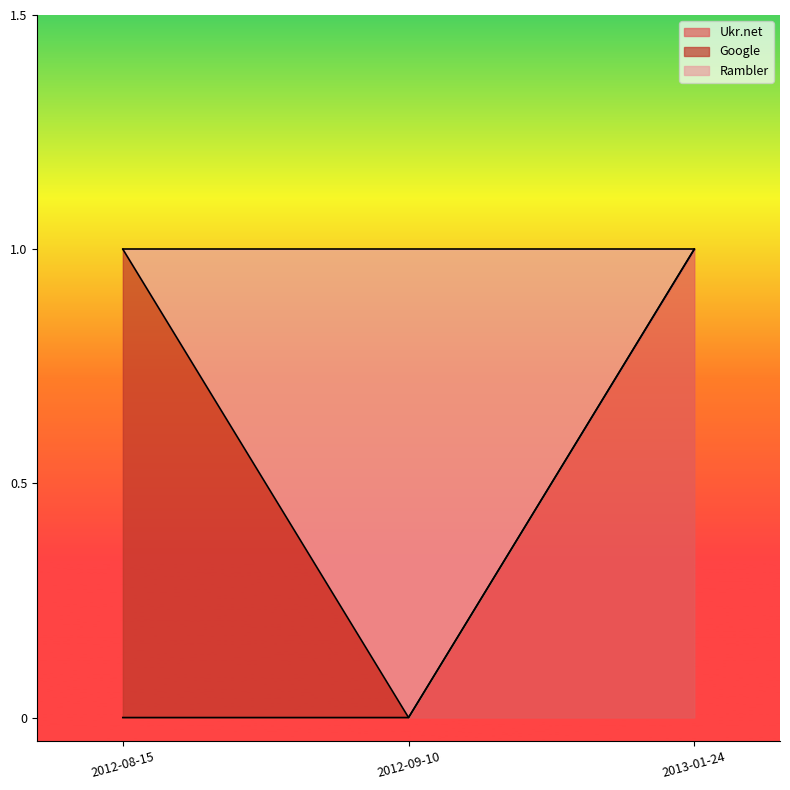

The Ukr.net series shows 0 at 2012-08-15. True or false?

True